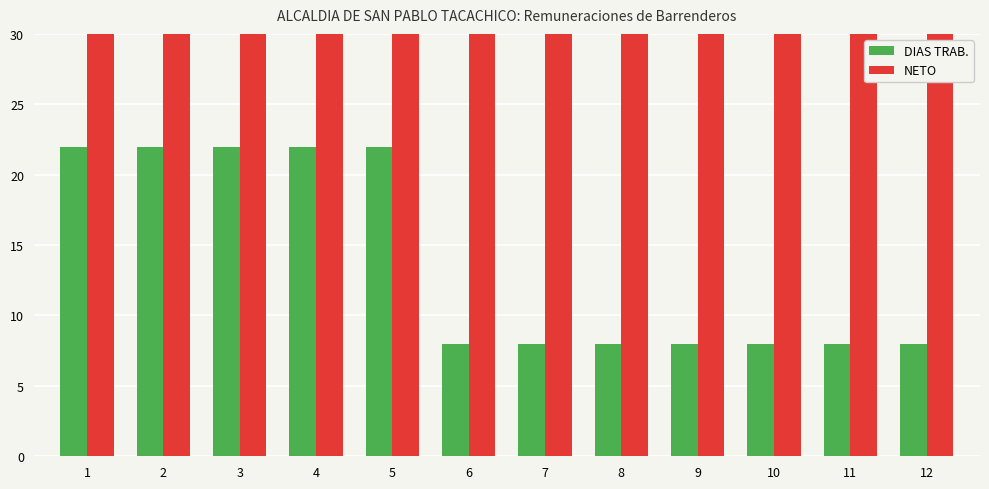

At how many categories does at least one series exceed 113?

5